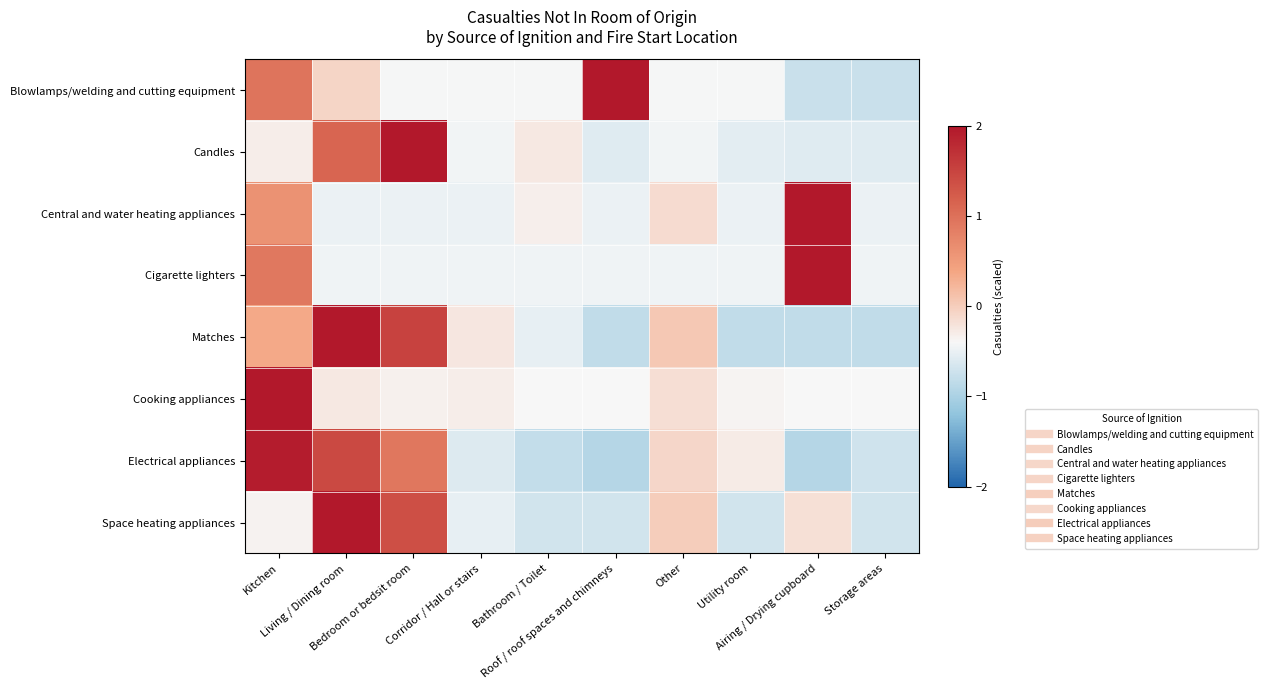

Between Kitchen and Airing / Drying cupboard, which is larger?

Kitchen